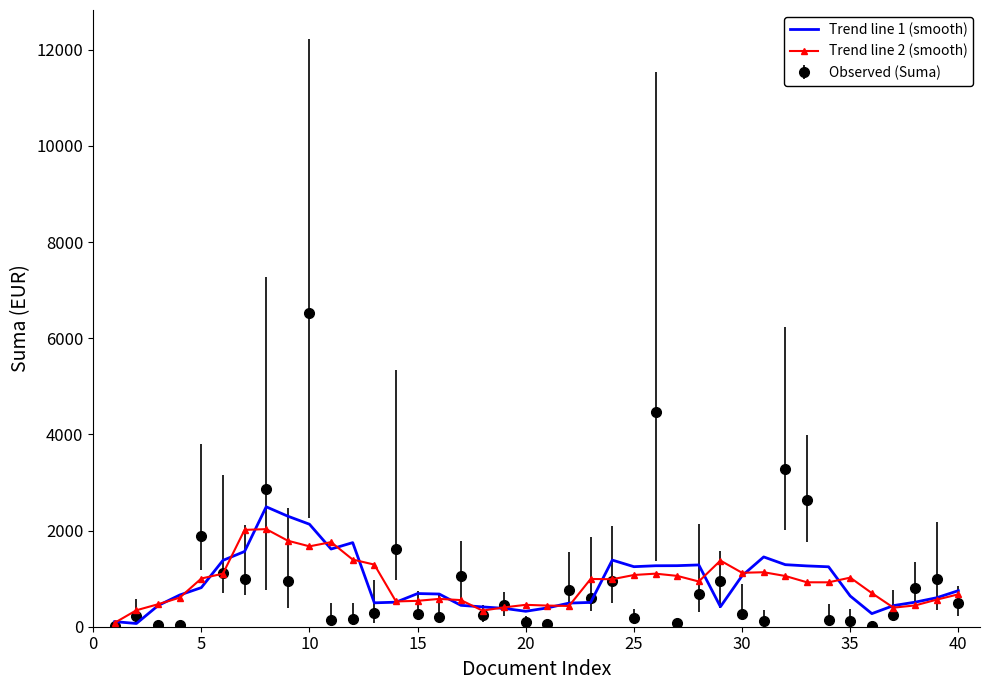

What is the maximum value for Trend line 2 (smooth)?

2030.0